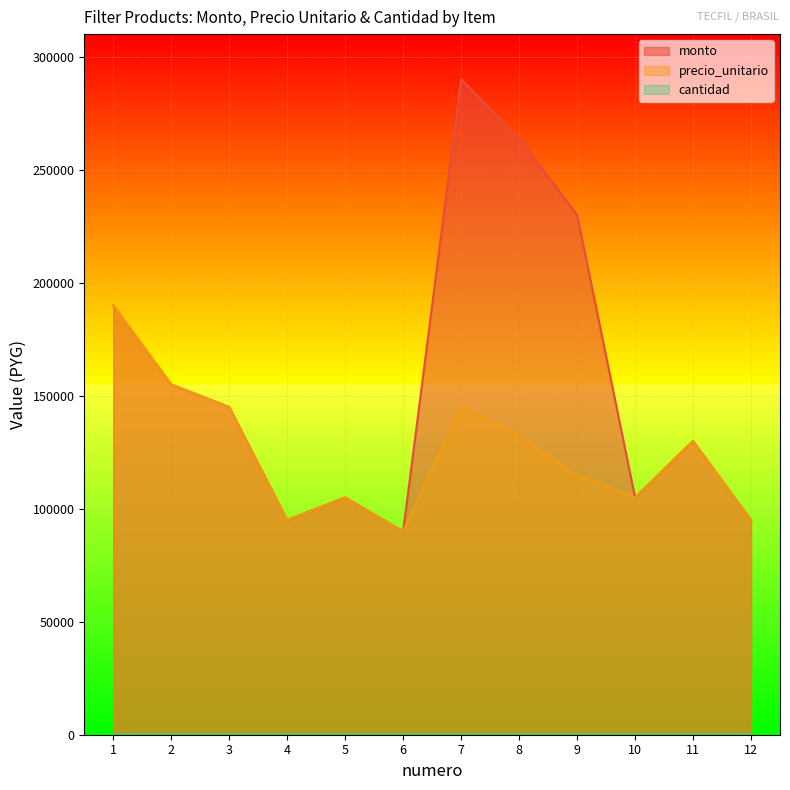

What is the value of the precio_unitario point at the 5th from the left?

105000